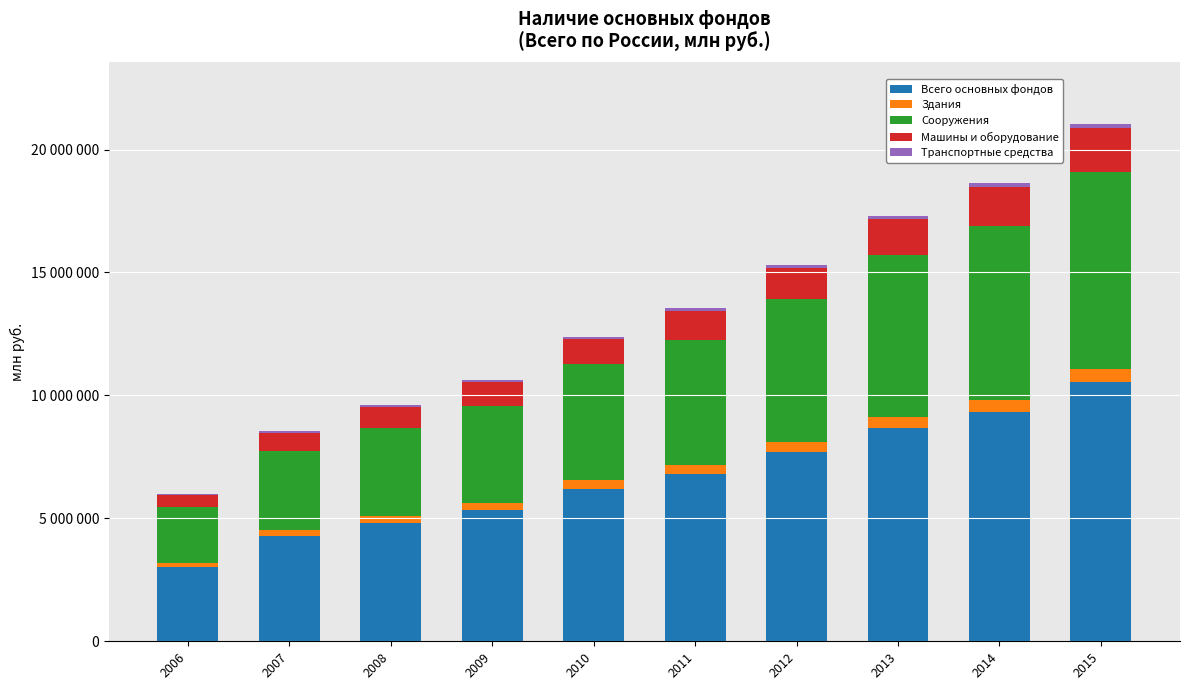

Is it true that Всего основных фондов equals 3010933 at 2006?

True